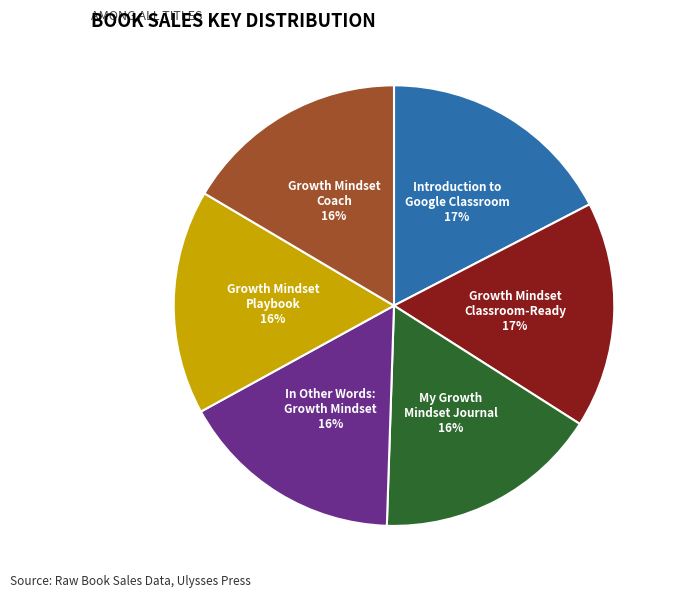

To the nearest percent, what is the difference between the largest and smallest slice percentages?

1%